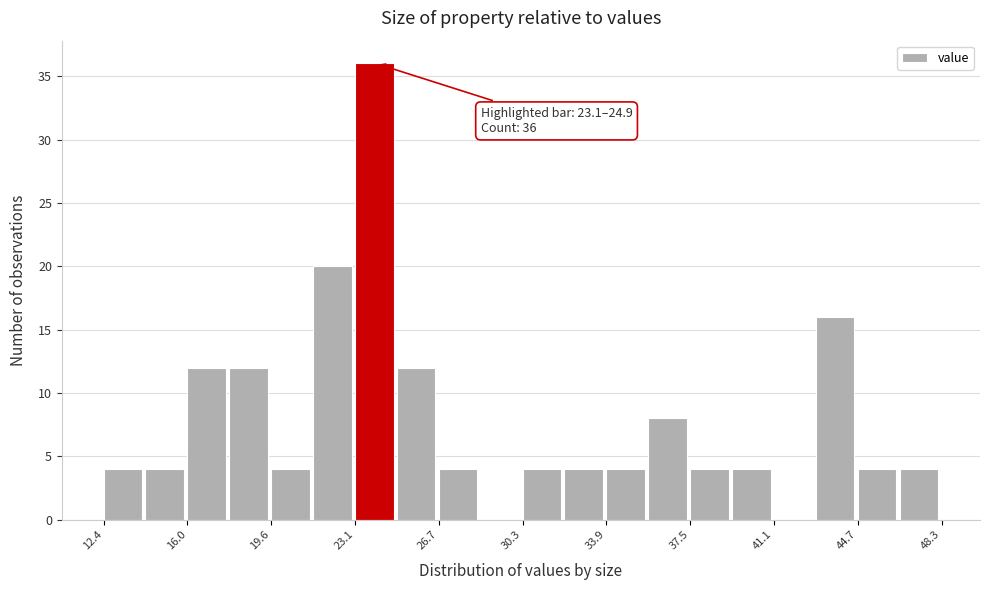

Around what value on the x-axis is the tallest bar? Give the approximate position of its centre, as read against the axis.

24.0